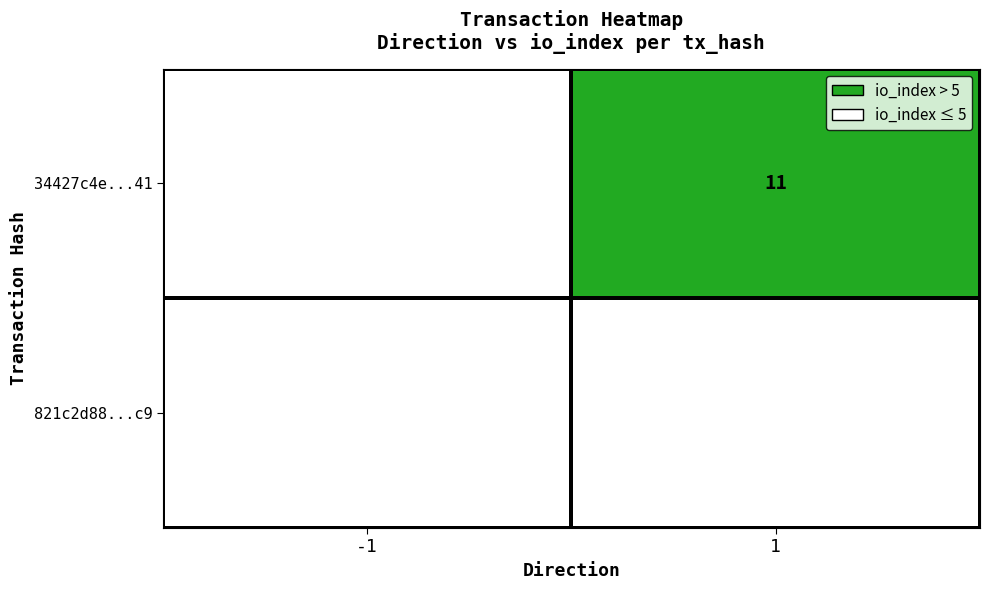

Which series has the largest total across all categories?

34427c4e...41